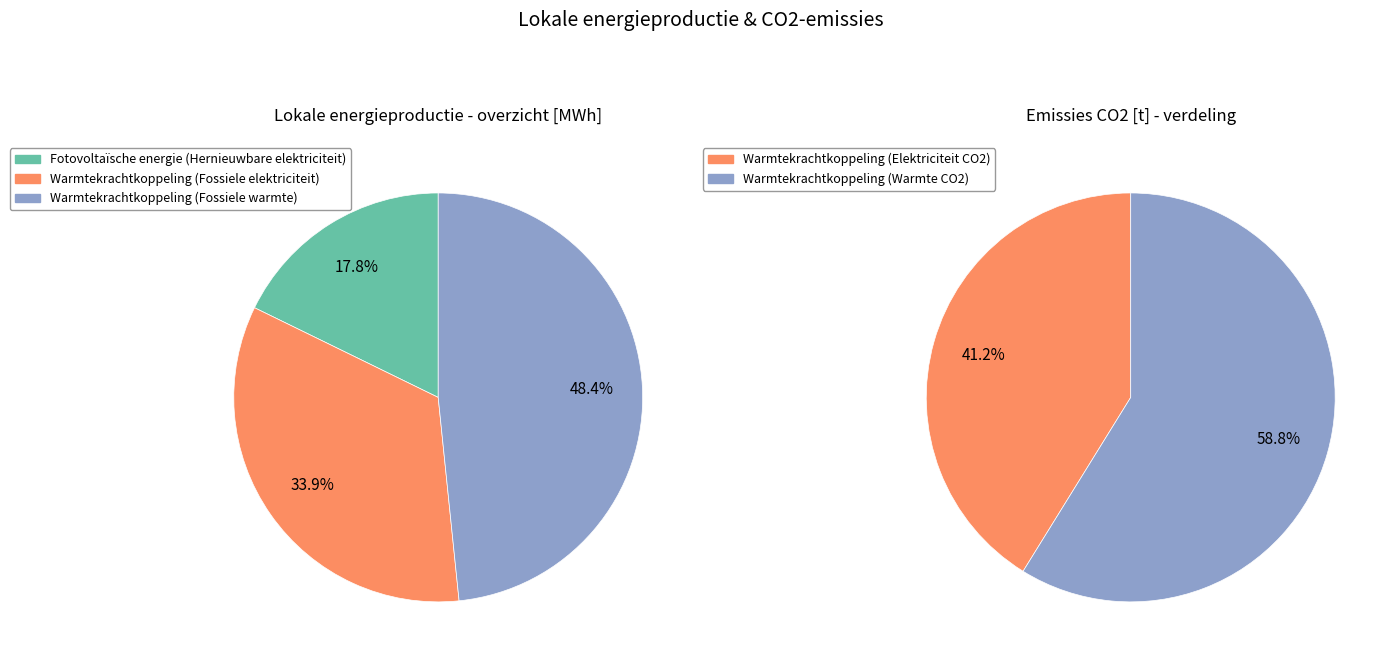

Do Warmtekrachtkoppeling (Fossiele elektriciteit) and Warmtekrachtkoppeling (Fossiele warmte) together represent more than half of the pie?

Yes